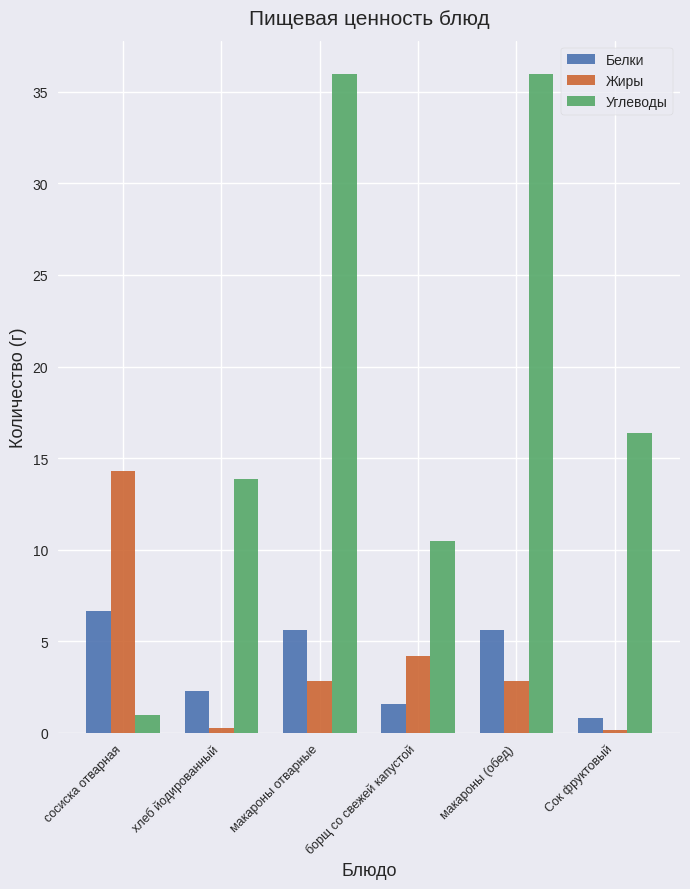

At сосиска отварная, list the series in order from smallest to largest.

Углеводы, Белки, Жиры